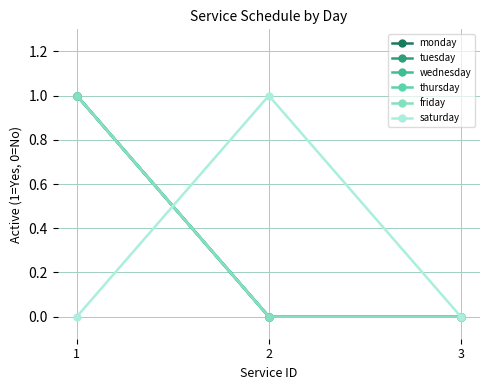

Does the chart display data point markers on the line(s)?

Yes